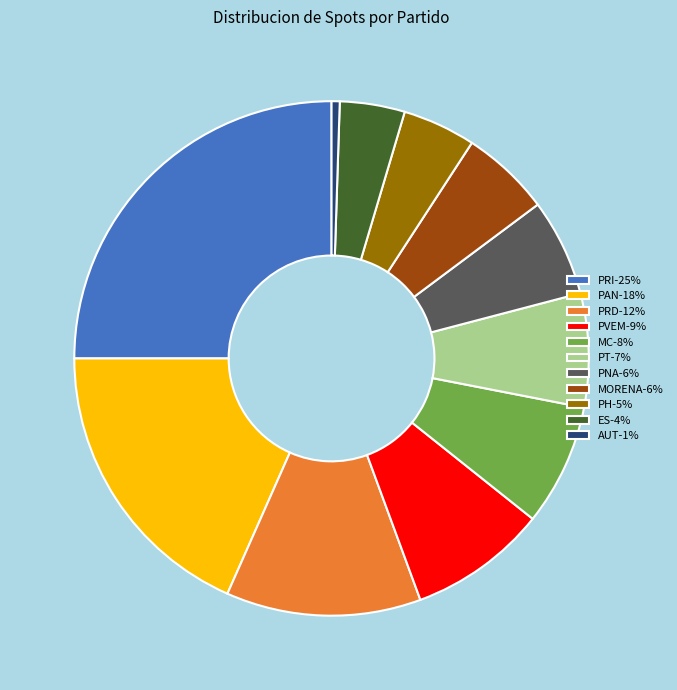

The MORENA-6% slice represents 1% of the pie. True or false?

False